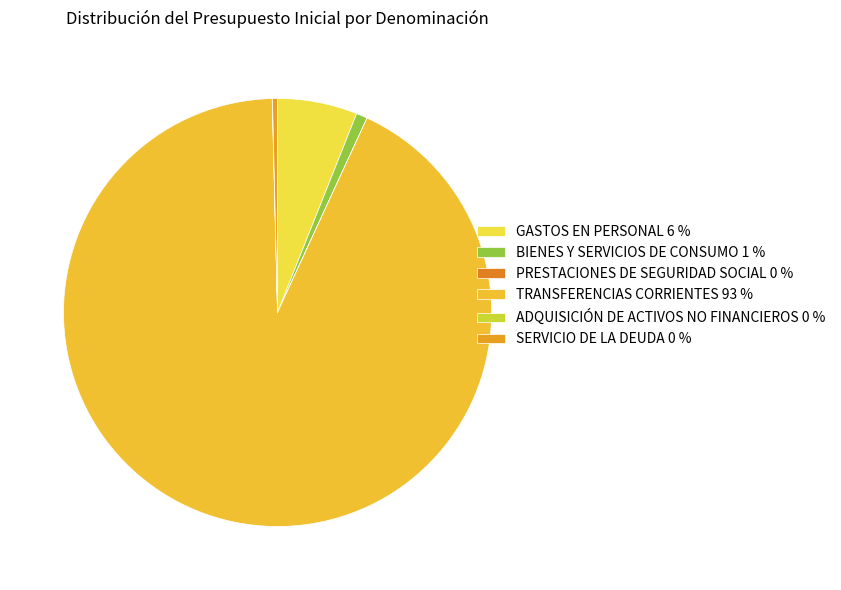

How much of the chart is everything except TRANSFERENCIAS CORRIENTES?

7.3%